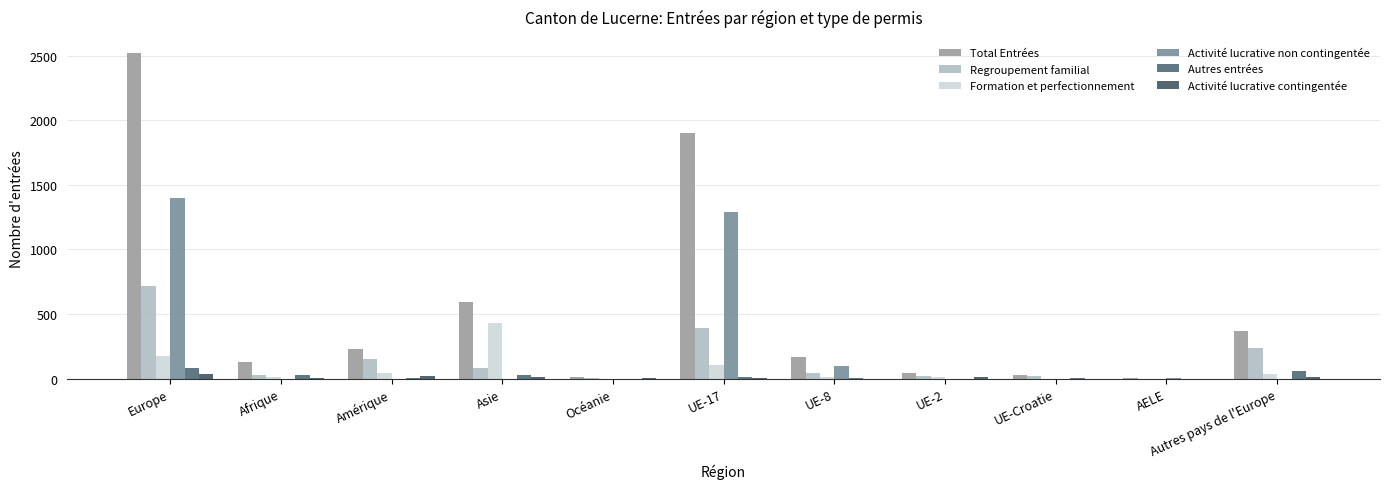

Reading left to right, transcribe all the data shown in this chart.

Total Entrées: Europe=2518	Afrique=130	Amérique=231	Asie=590	Océanie=12	UE-17=1898	UE-8=167	UE-2=47	UE-Croatie=28	AELE=7	Autres pays de l'Europe=371
Regroupement familial: Europe=716	Afrique=31	Amérique=150	Asie=82	Océanie=6	UE-17=389	UE-8=44	UE-2=18	UE-Croatie=24	AELE=1	Autres pays de l'Europe=240
Formation et perfectionnement: Europe=176	Afrique=10	Amérique=48	Asie=430	Océanie=1	UE-17=109	UE-8=14	UE-2=12	UE-Croatie=0	AELE=1	Autres pays de l'Europe=40
Activité lucrative non contingentée: Europe=1397	Afrique=0	Amérique=0	Asie=0	Océanie=0	UE-17=1291	UE-8=101	UE-2=1	UE-Croatie=0	AELE=4	Autres pays de l'Europe=0
Autres entrées: Europe=81	Afrique=32	Amérique=5	Asie=33	Océanie=0	UE-17=15	UE-8=3	UE-2=1	UE-Croatie=3	AELE=0	Autres pays de l'Europe=59
Activité lucrative contingentée: Europe=34	Afrique=6	Amérique=24	Asie=15	Océanie=5	UE-17=4	UE-8=1	UE-2=15	UE-Croatie=1	AELE=0	Autres pays de l'Europe=13